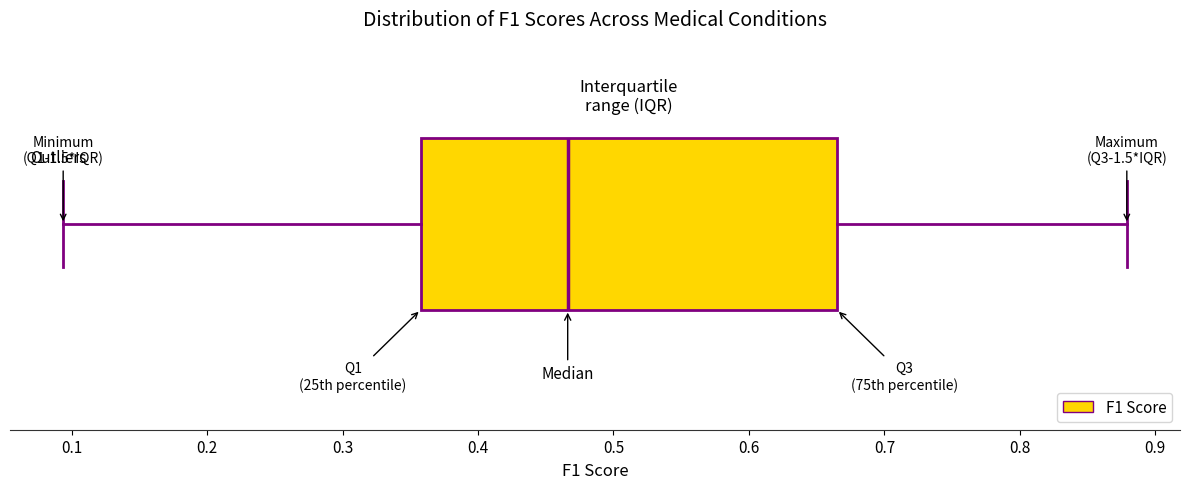

Transcribe this box plot: give where the median line is, the range the box spans, and where the two whiskers end, as read against the x-axis. The values are not printed on the chart, so give them approximately, as read against the axis.

median 0.47, box 0.36 to 0.66, whiskers 0.09 to 0.88